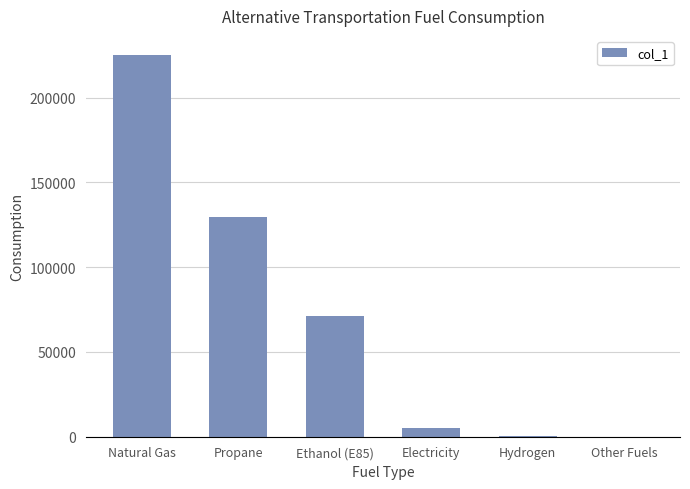

At which category does the chart reach its peak across all series?

Natural Gas